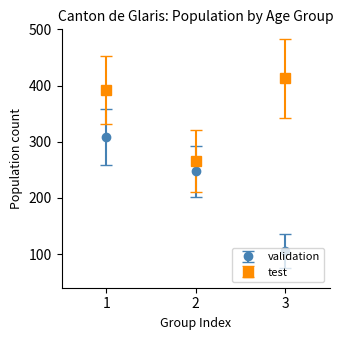

What are all the series names shown in the legend?

validation, test